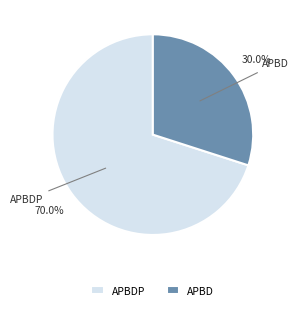

What is the smallest slice in the pie chart?

APBD